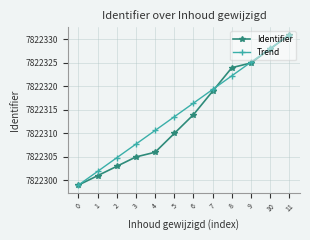

What are all the series names shown in the legend?

Identifier, Trend